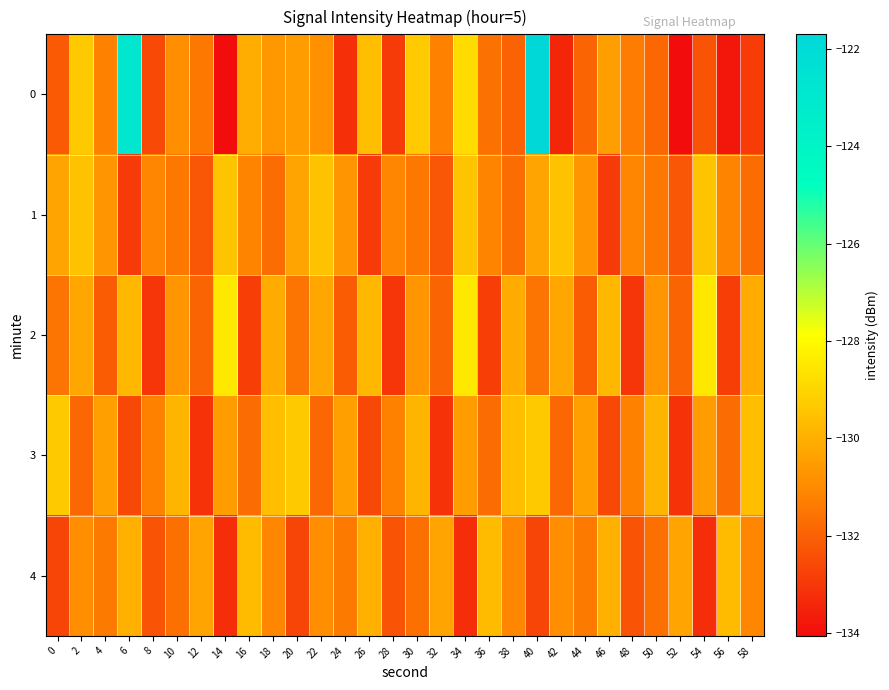

Which category has the highest value across all series?

40